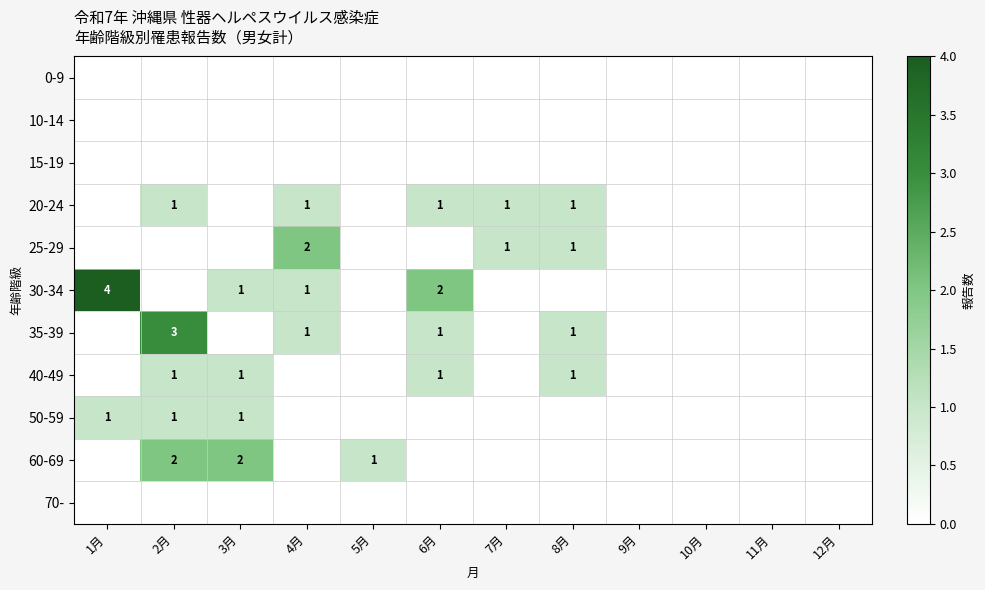

What is the difference between the highest and lowest values at 7月?

1